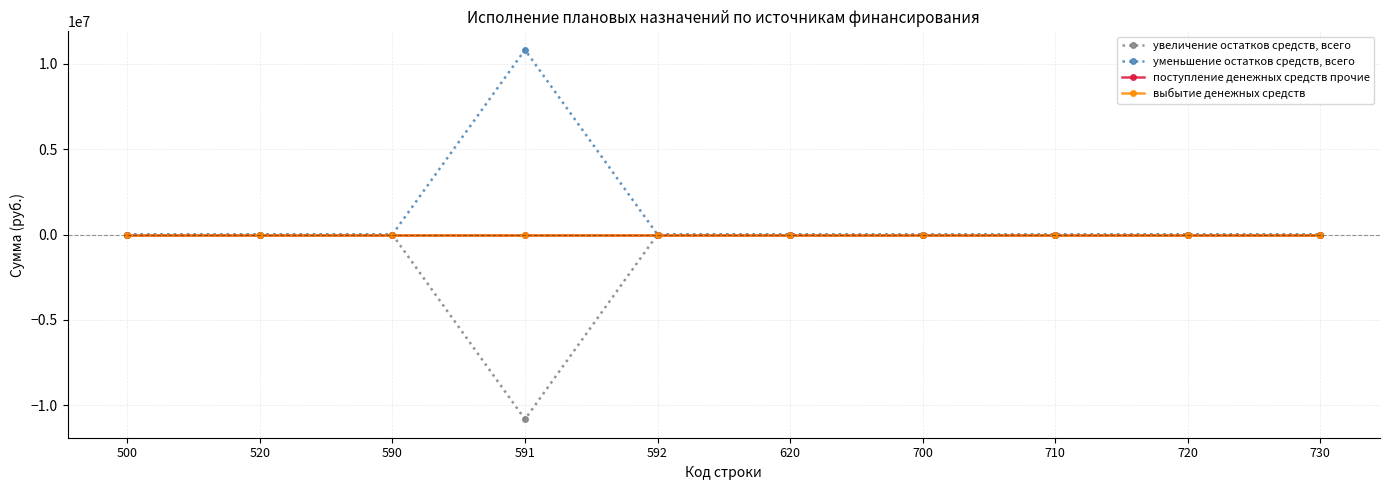

Which category has the highest value in the выбытие денежных средств series?

500